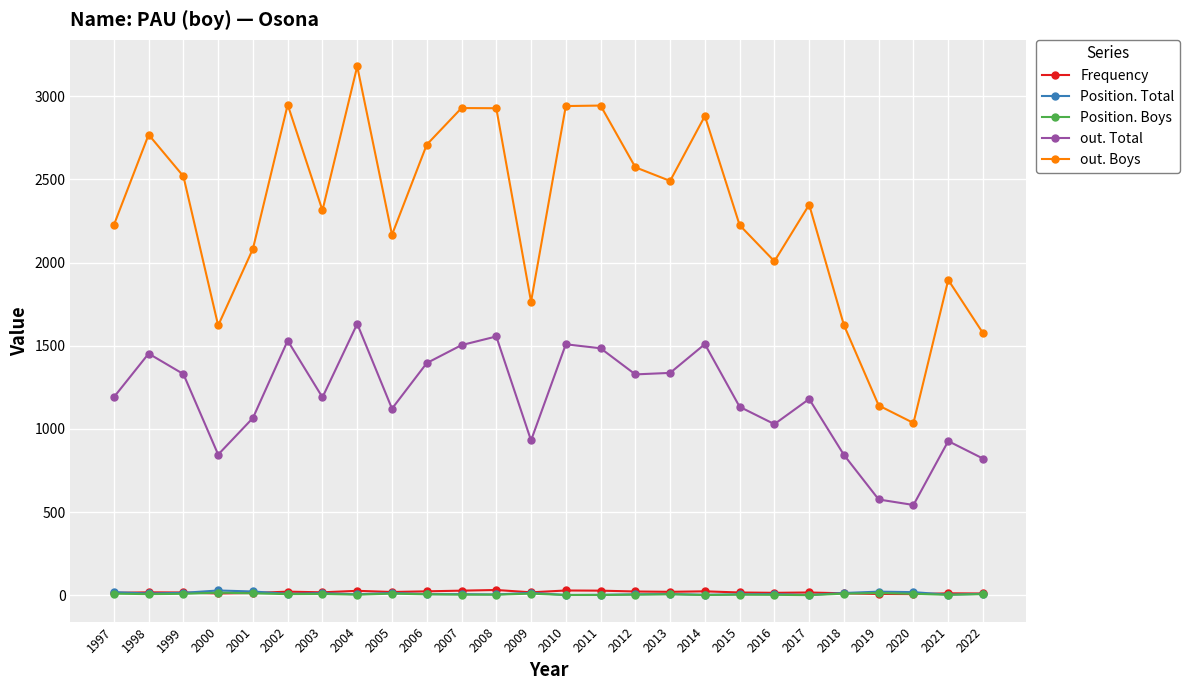

How many lines are shown in the chart?

5